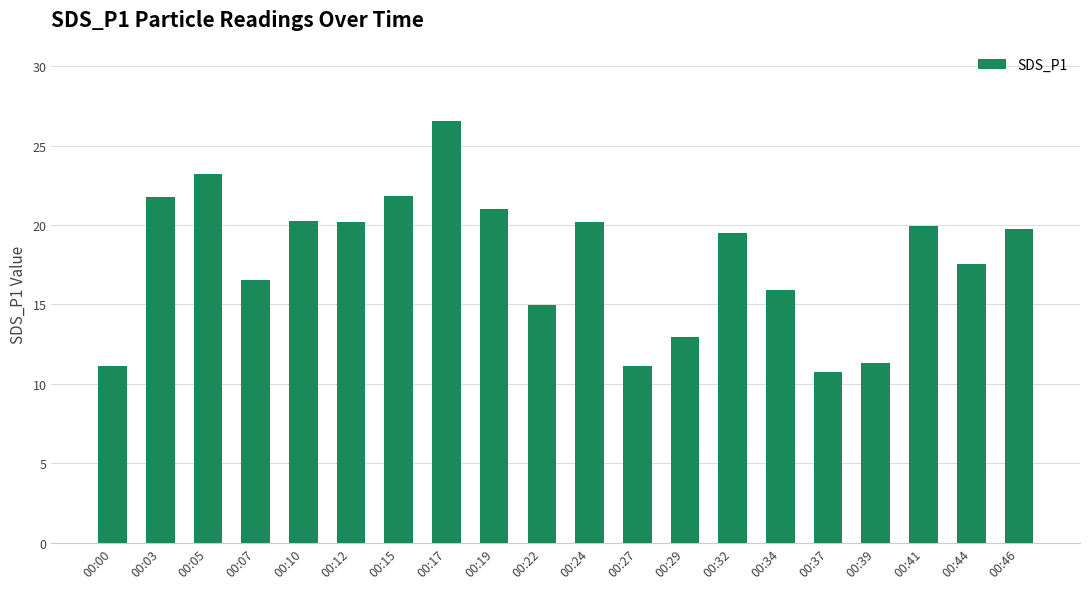

What is the ratio of the value at 00:27 to the value at 00:15?

0.5